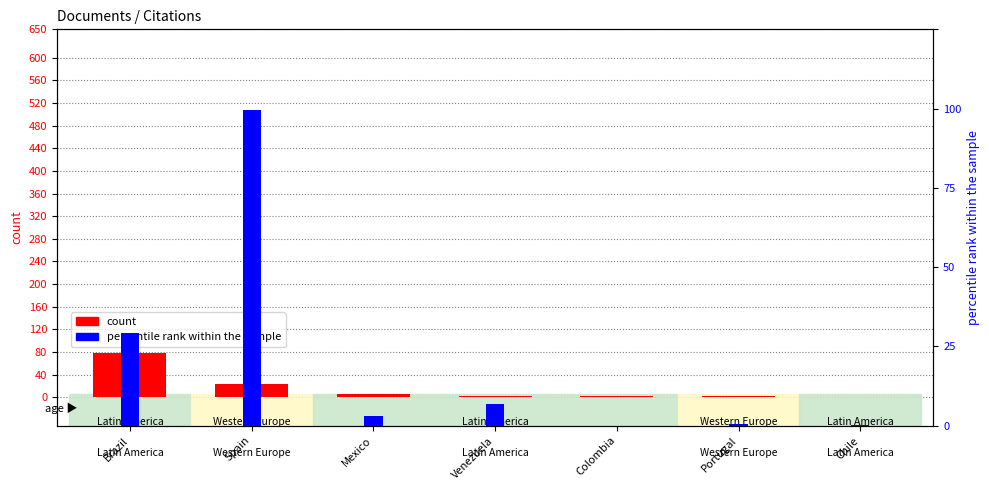

What is the difference between the maximum and minimum values in the count series?

77